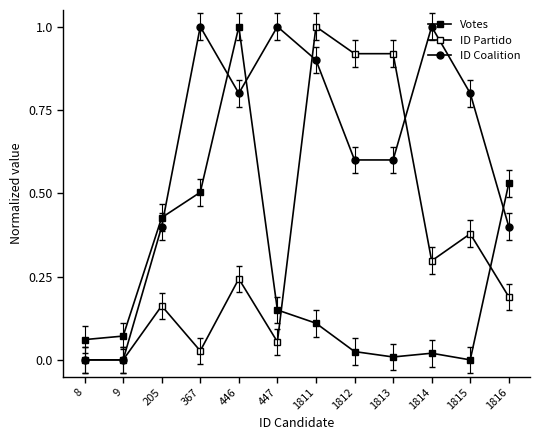

True or false: ID Coalition and Votes intersect in this chart.

True